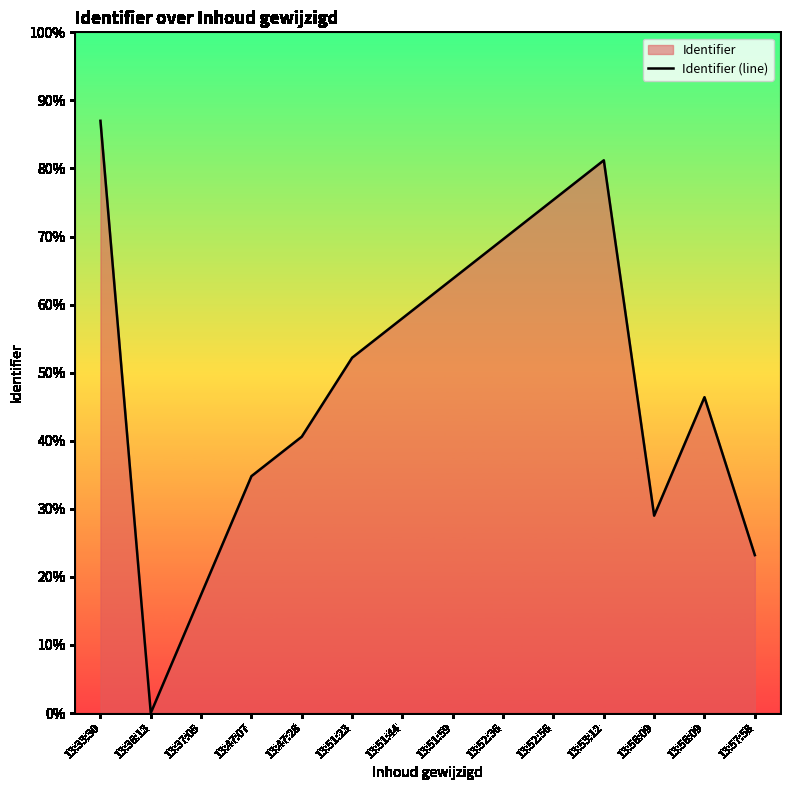

The value at 13:51:59 is 87.6. True or false?

False